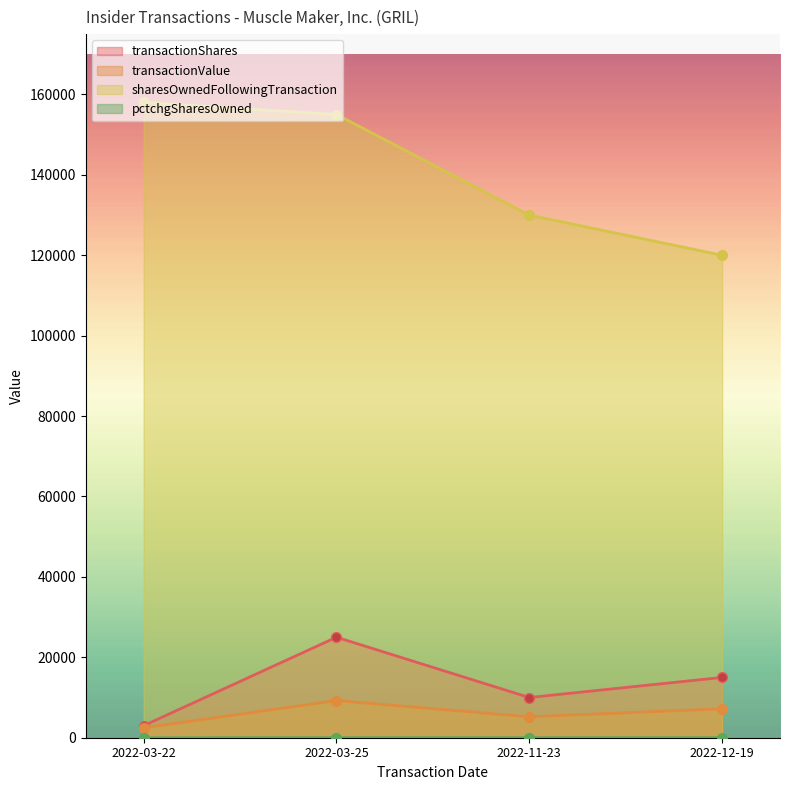

What is the highest value of the pctchgSharesOwned series?

19